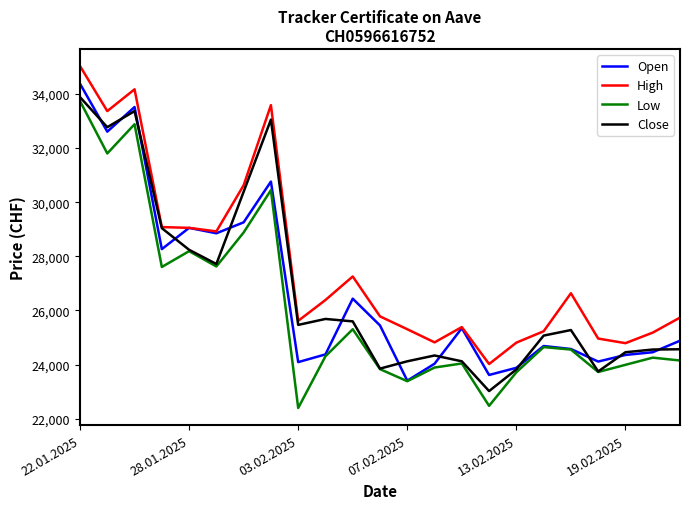

True or false: Low and High cross at least once.

False